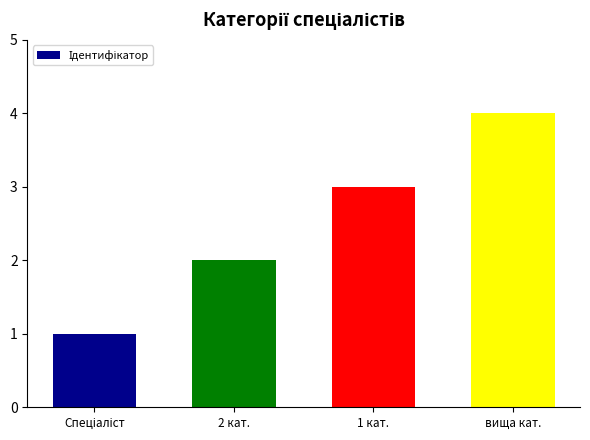

Is it true that the value at 2 кат. is 2?

True